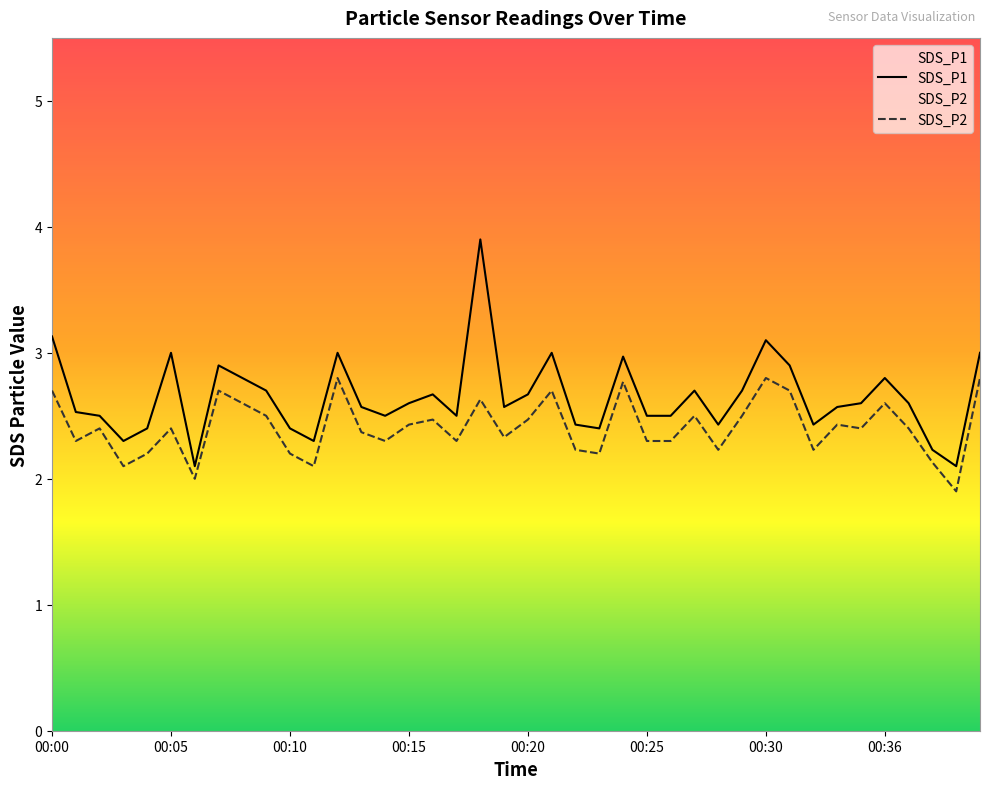

At 00:15, list the series in order from largest to smallest.

SDS_P1, SDS_P2